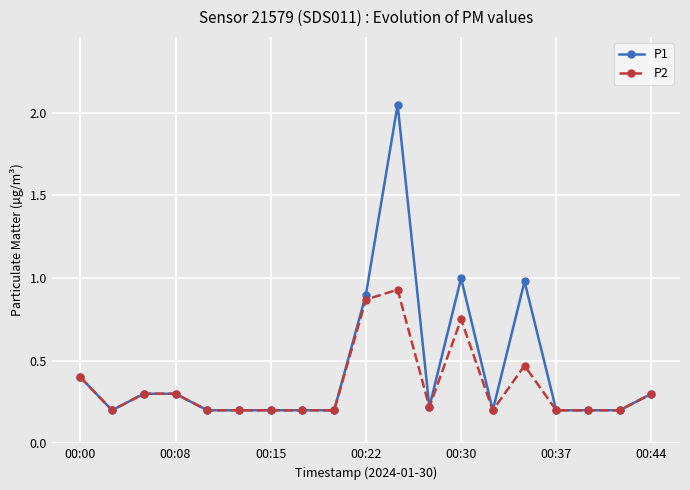

Which series has the widest spread of values?

P1